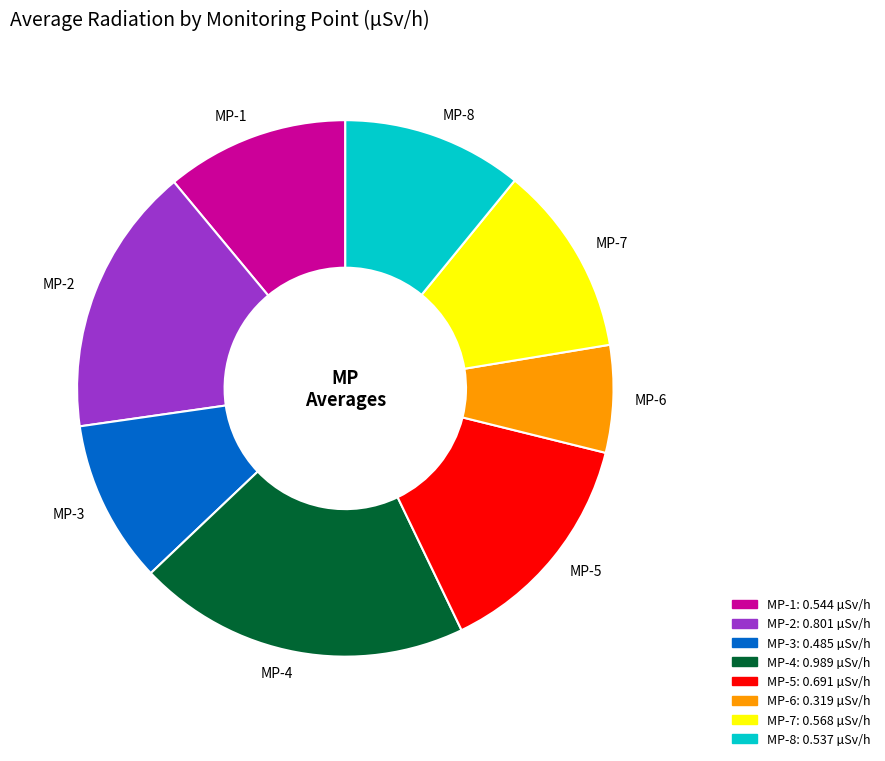

What is the largest slice in the pie chart?

MP-4